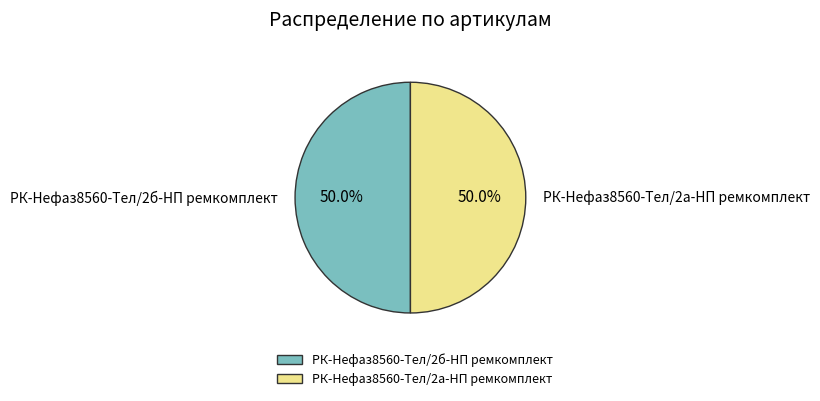

What portion of the pie excludes РК-Нефаз8560-Тел/2а-НП ремкомплект?

50.0%